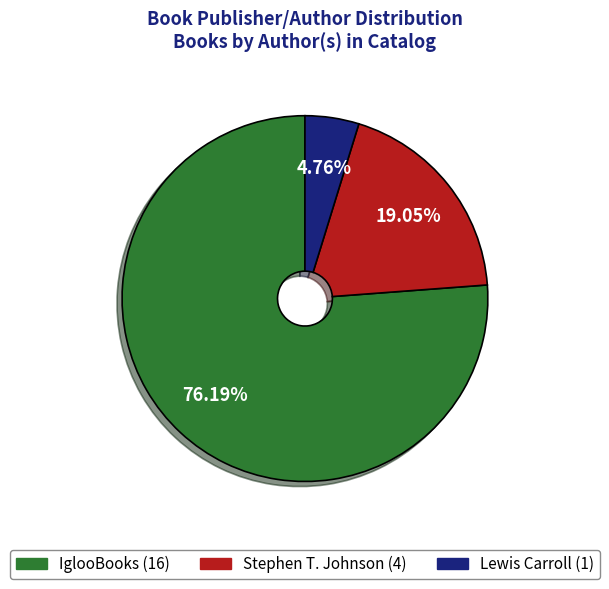

What is the ratio of the value at Stephen T. Johnson to the value at Lewis Carroll?

4.0